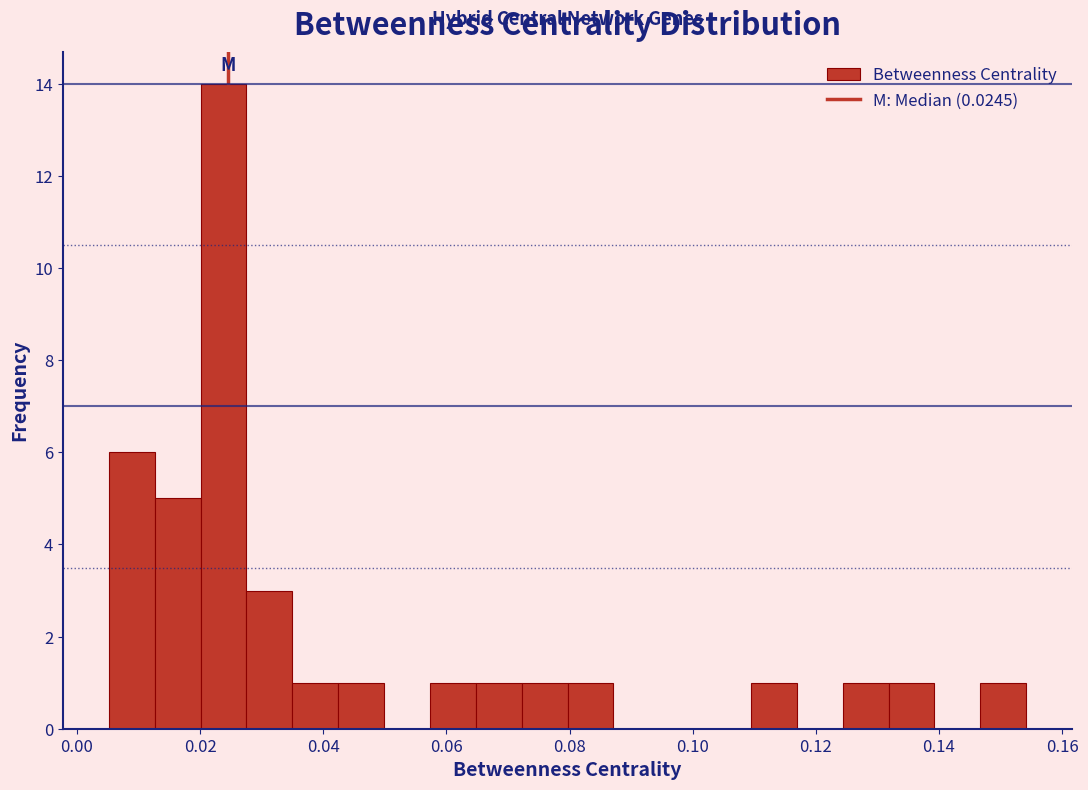

Read against the x-axis, roughly where is the centre of the tallest bar?

0.024